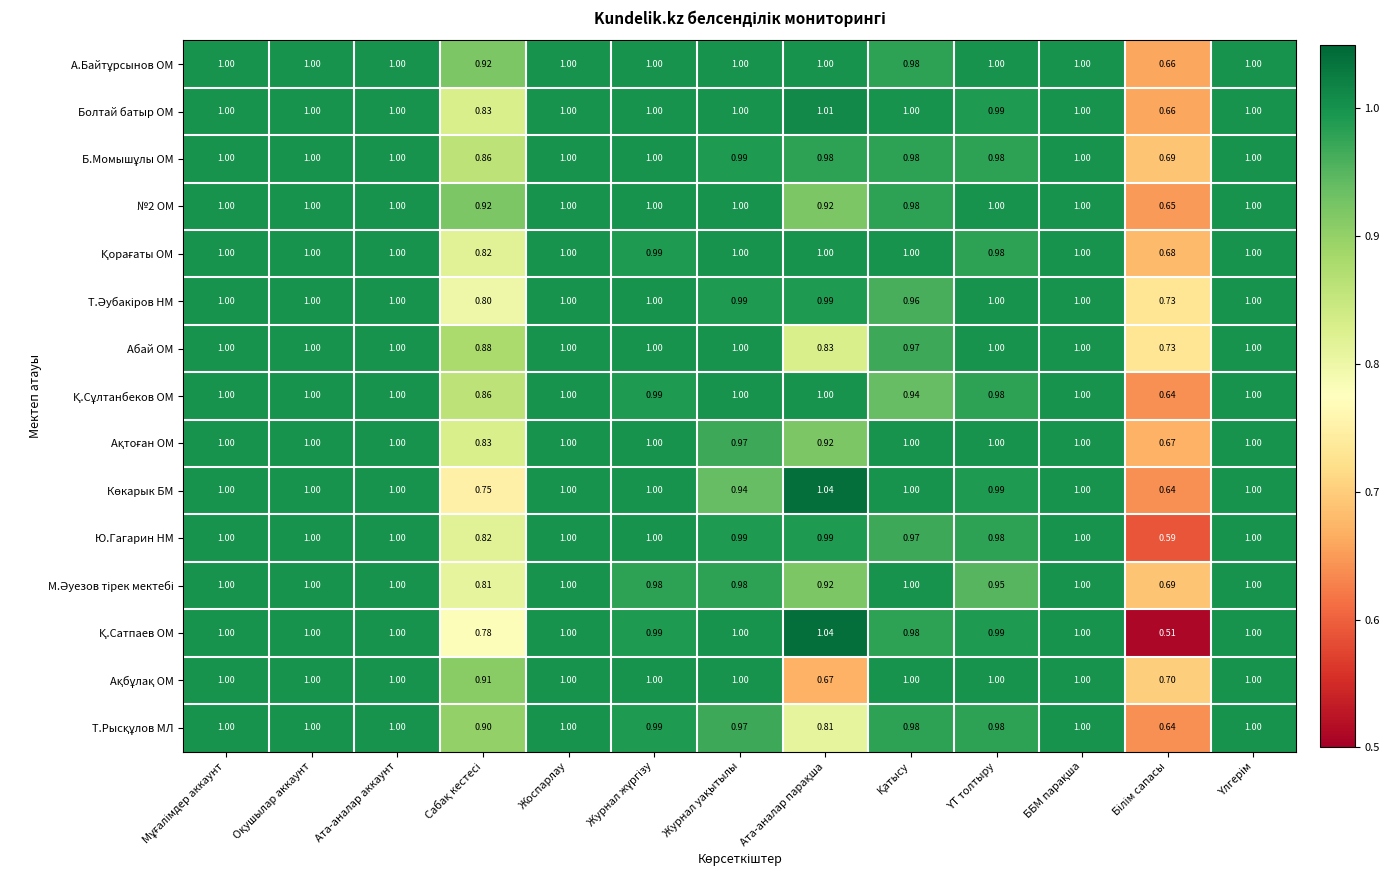

How many values in the Болтай батыр ОМ series are below 1?

3